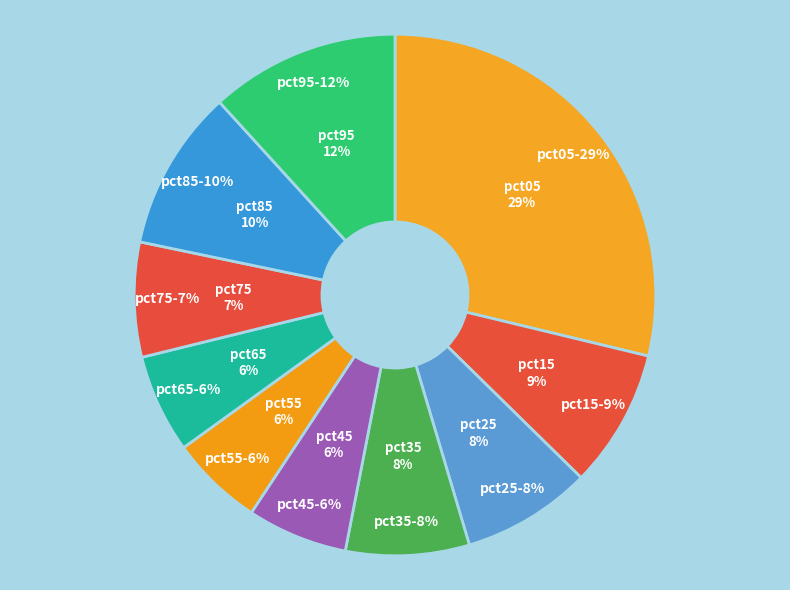

Count the number of slices in the pie.

10